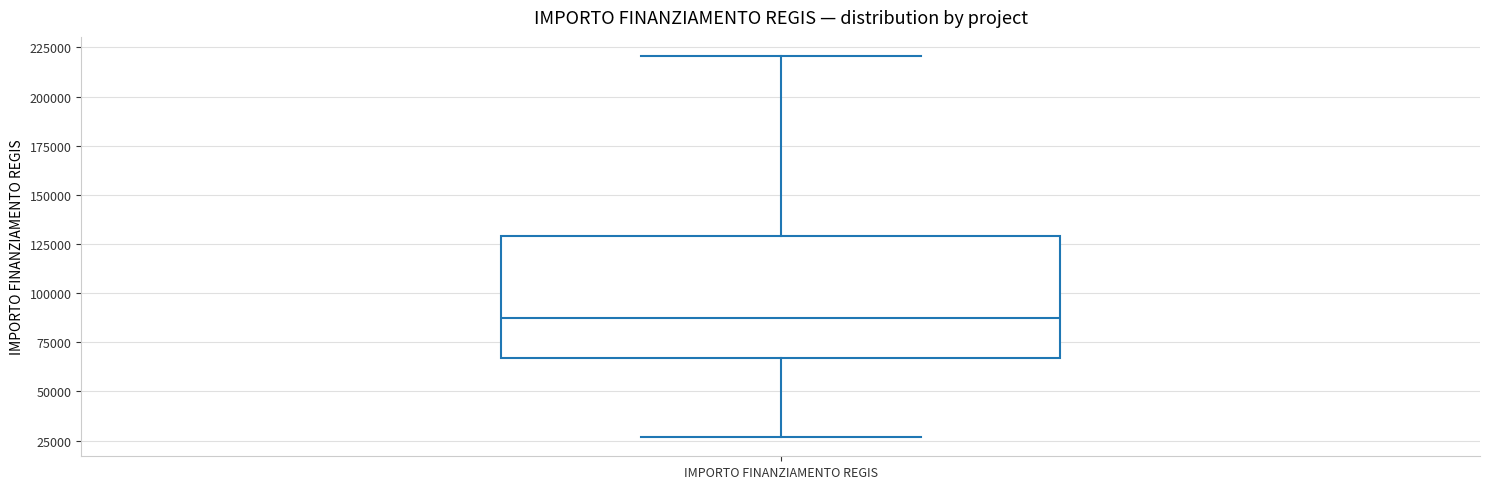

Where is the lower edge of the box for IMPORTO FINANZIAMENTO REGIS on the y-axis? The values are not printed on the chart, so give them approximately, as read against the axis.

65000